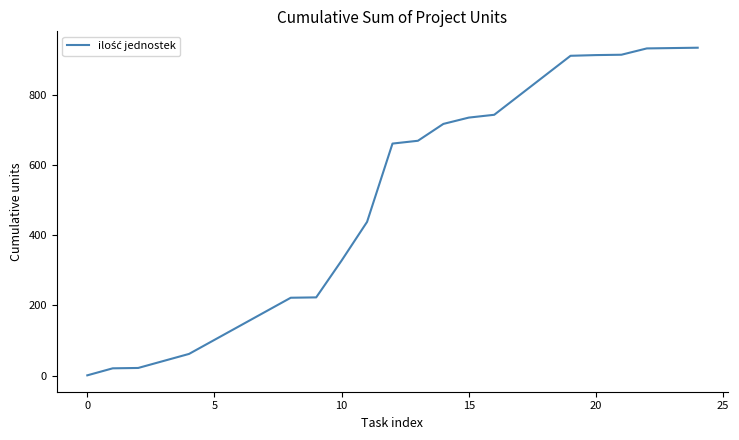

What is the difference between the maximum and minimum values?

933